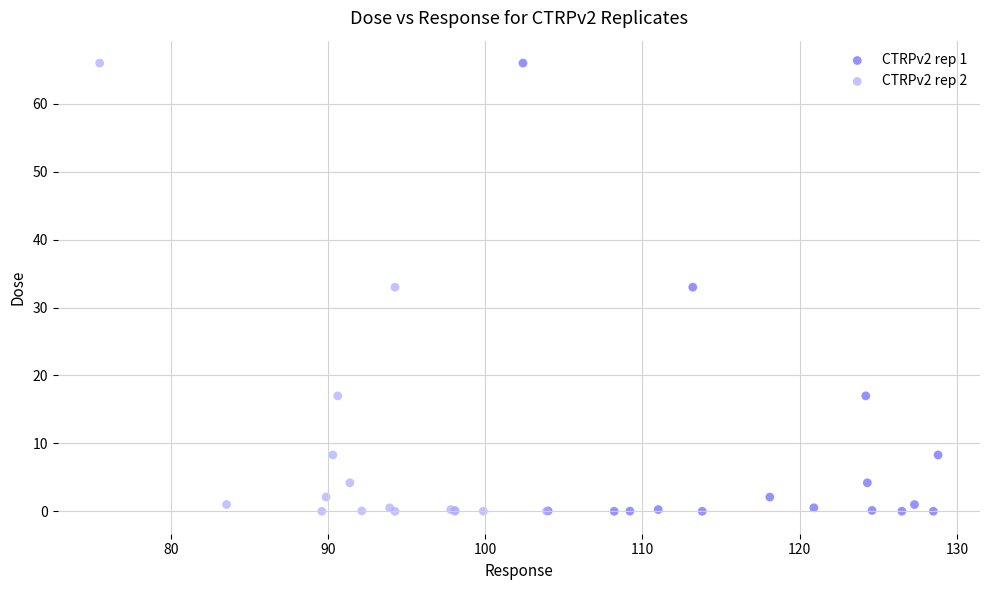

What are all the series names shown in the legend?

CTRPv2 rep 1, CTRPv2 rep 2